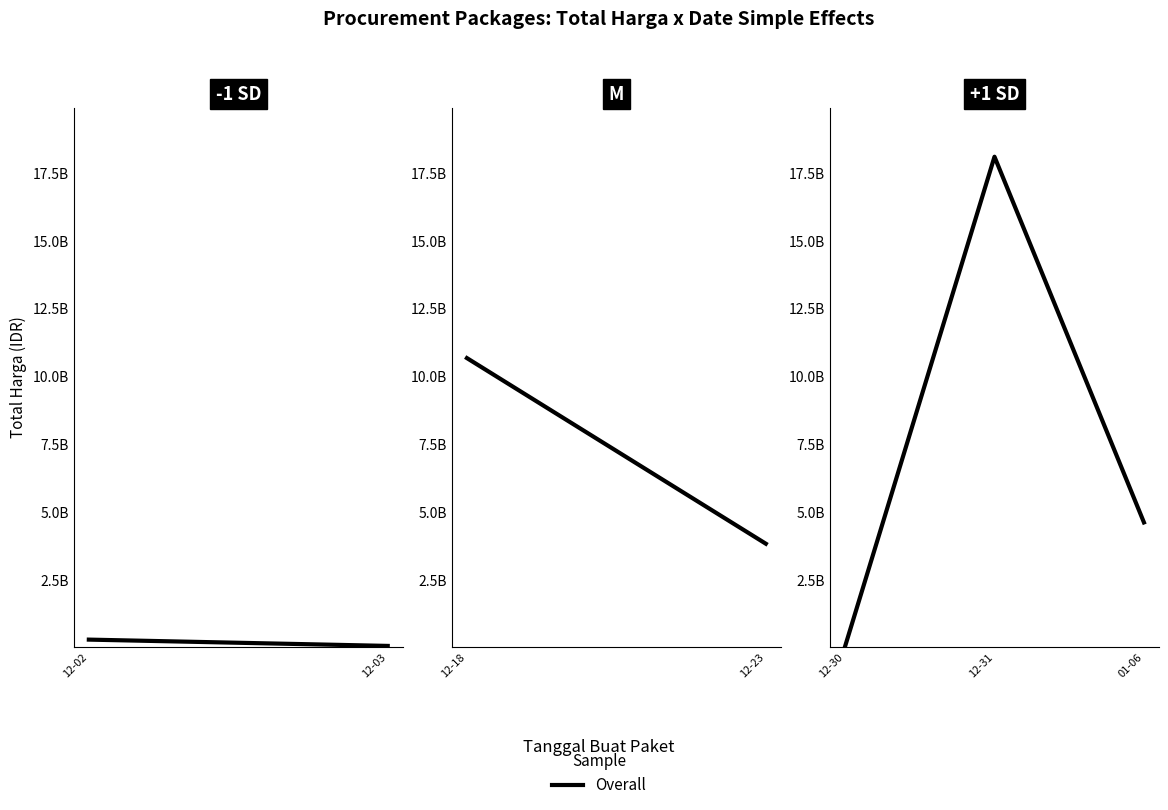

Does the chart have visible grid lines?

No